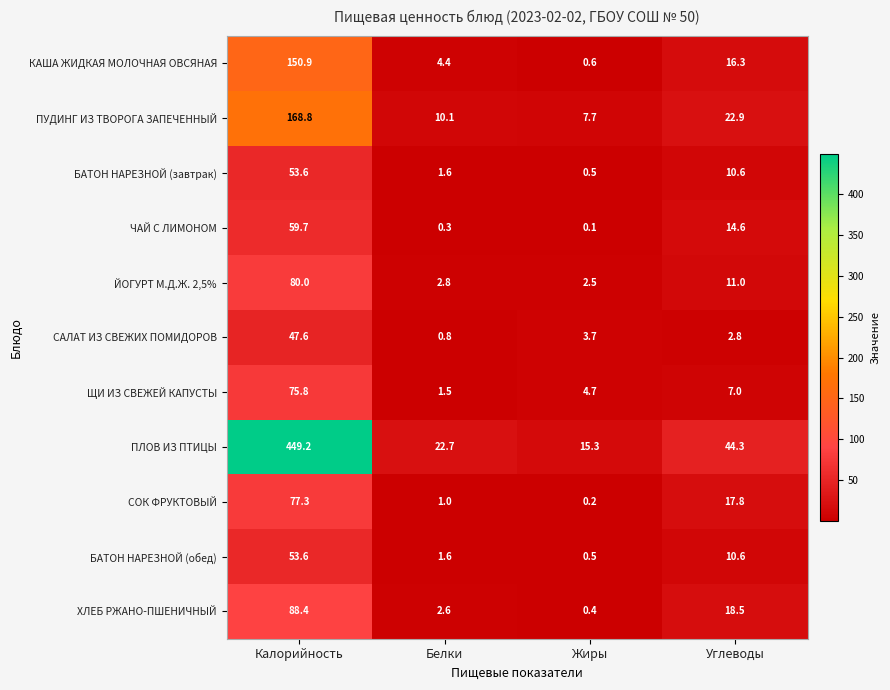

What is the difference between the maximum and second lowest values in the БАТОН НАРЕЗНОЙ (завтрак) series?

52.0